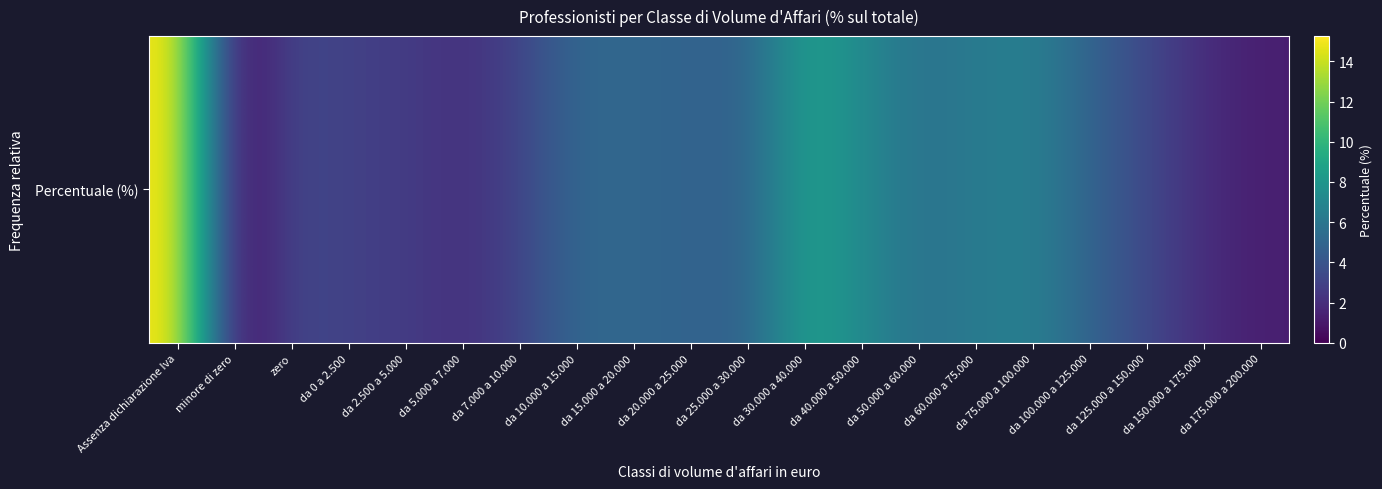

What is the sum of the values at da 175.000 a 200.000 and da 15.000 a 20.000?

6.3